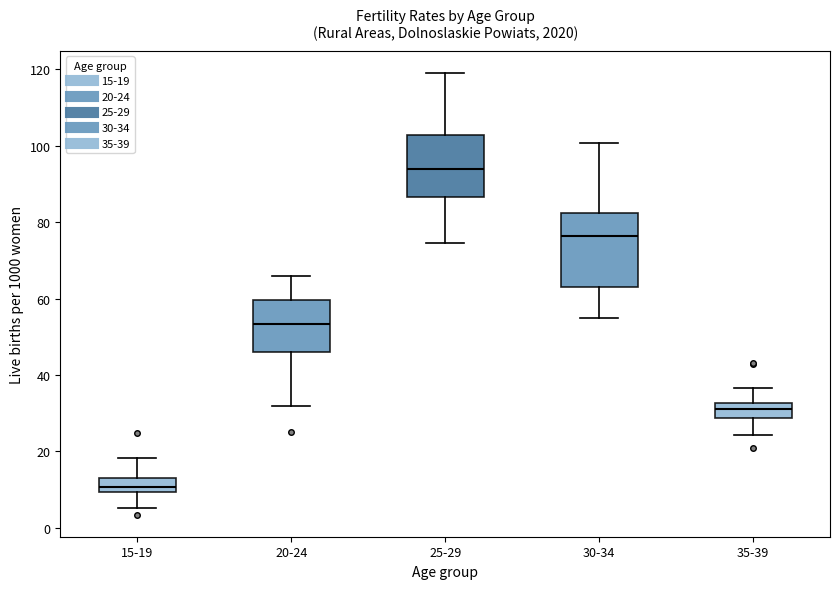

Reading left to right, transcribe this box plot: for each box, give where its median line is, the range the box spans, and where its two whiskers end, as read against the y-axis. The values are not printed on the chart, so give them approximately, as read against the axis.

15-19: median 10 (inside the box), box 10 to 14, whiskers 6 to 18
20-24: median 54, box 46 to 60, whiskers 32 to 66
25-29: median 94, box 86 to 102, whiskers 74 to 120
30-34: median 76, box 62 to 82, whiskers 54 to 100
35-39: median 32 (inside the box), box 28 to 32, whiskers 24 to 36